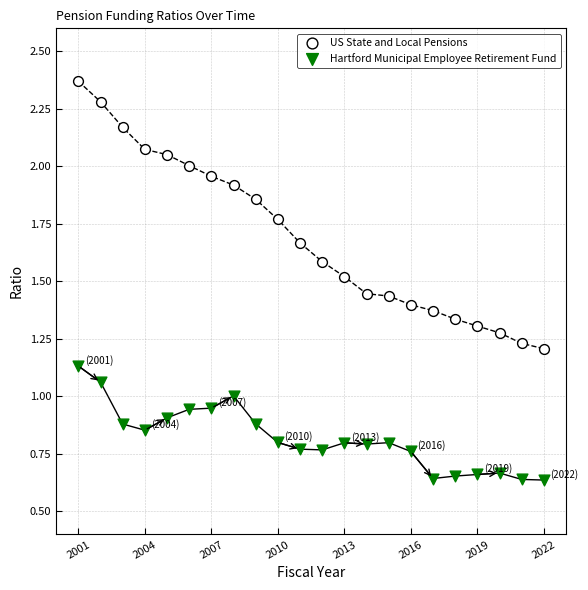

Across all data points, what is the range of X values (max minus min)?

21.0